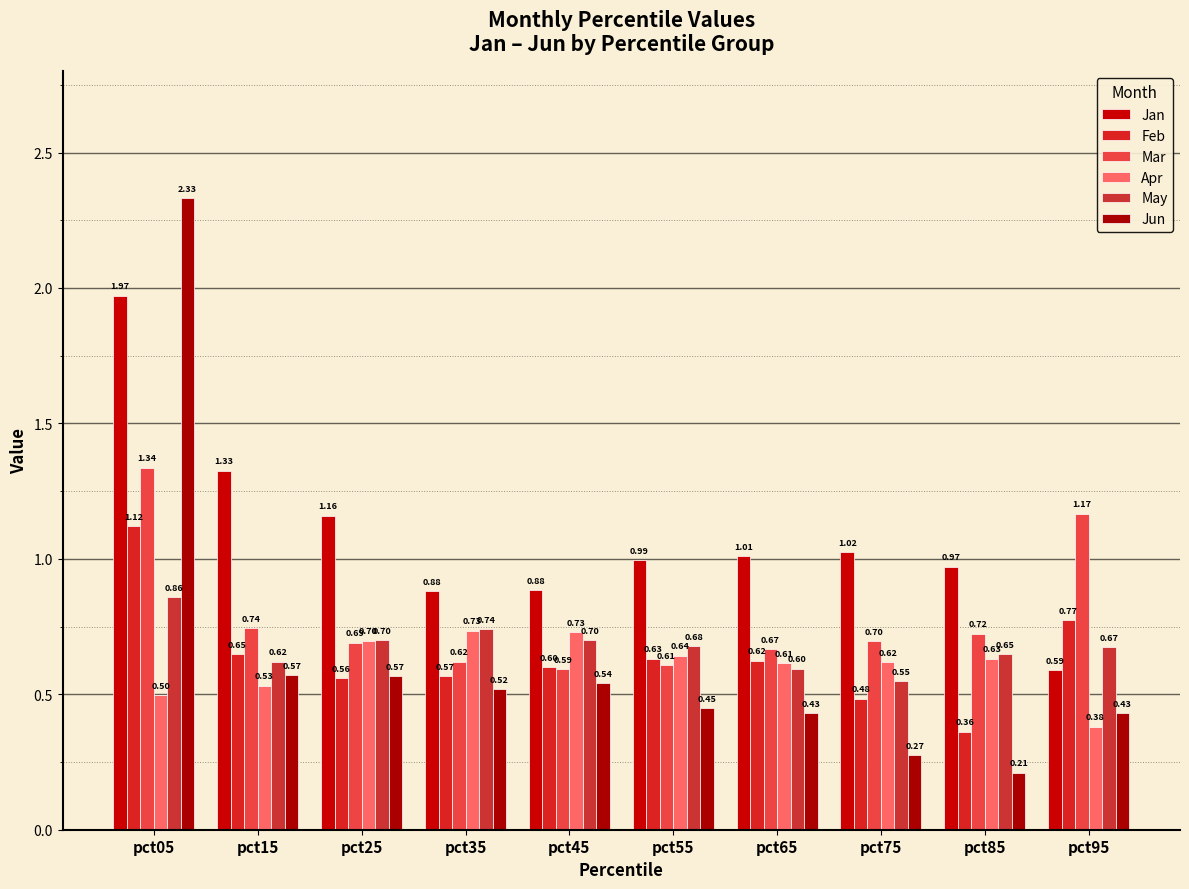

Which series has the largest total across all categories?

Jan